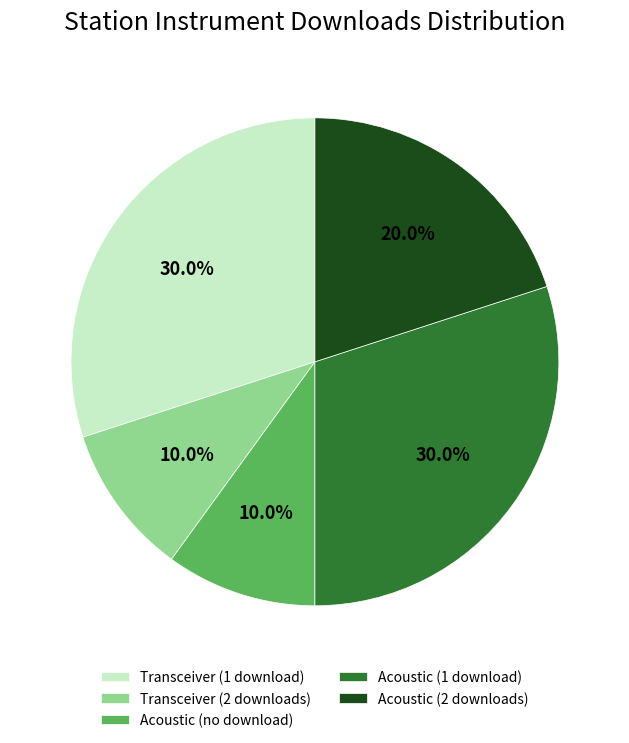

How much of the chart is everything except Acoustic (1 download)?

70.0%